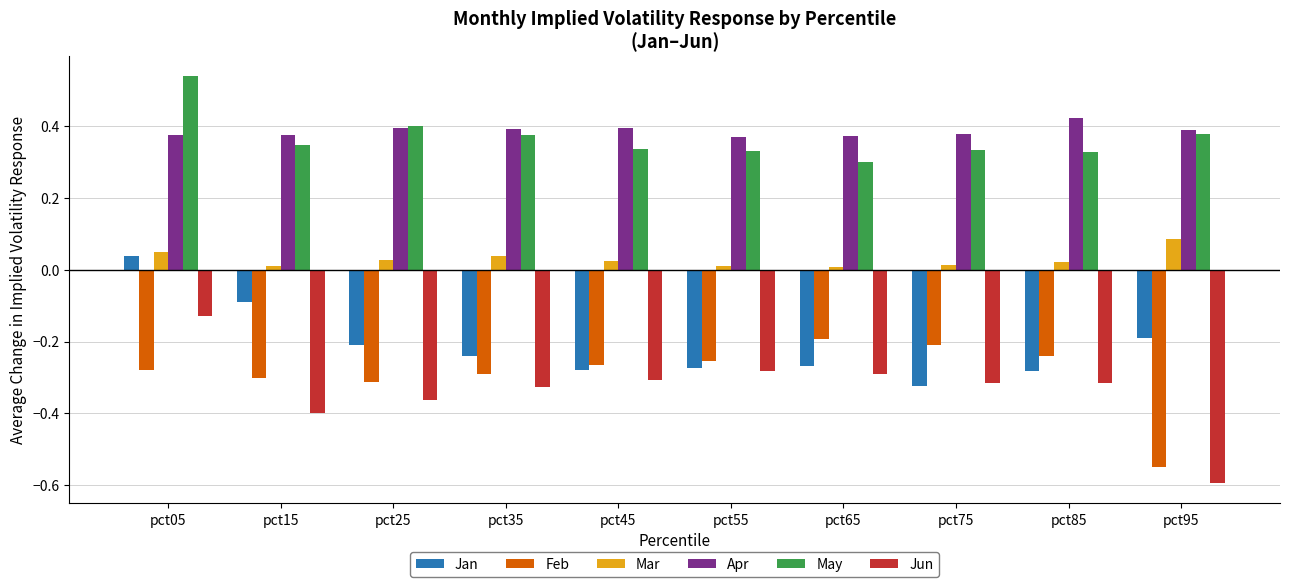

At pct45, list the series in order from largest to smallest.

Apr, May, Mar, Feb, Jan, Jun